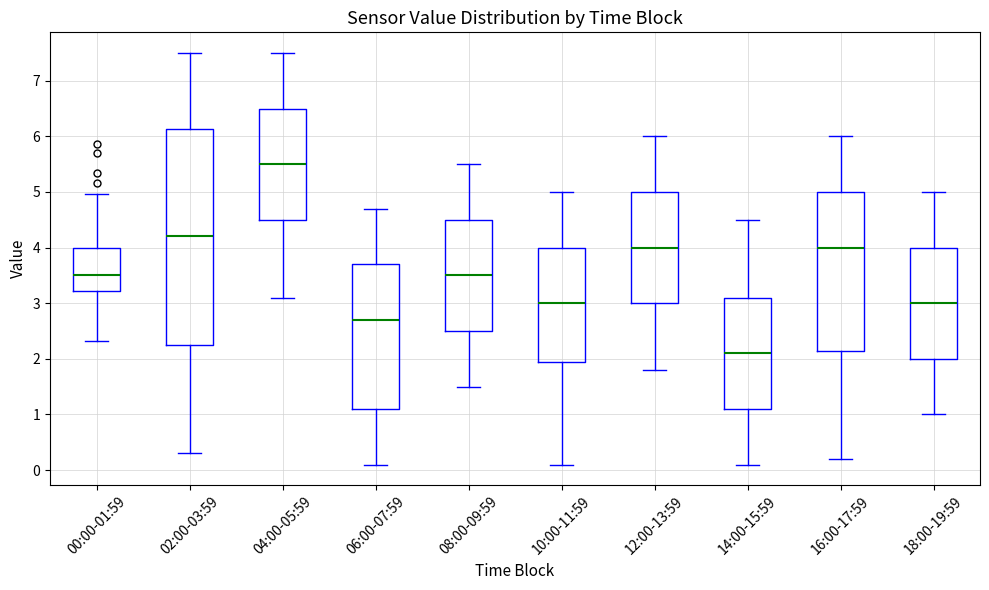

Which box is the tallest, from its lower edge to its upper edge?

02:00-03:59